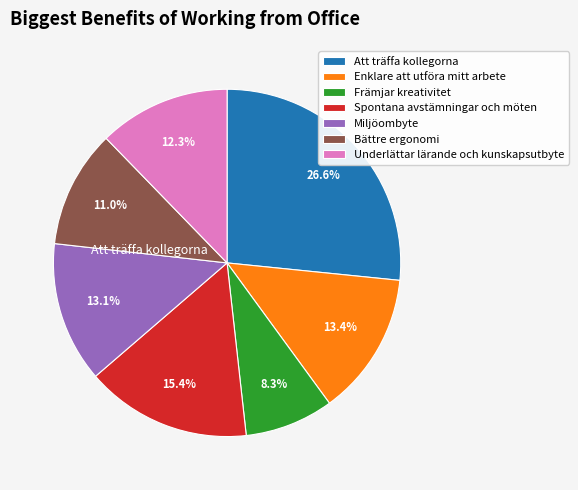

To the nearest percent, what is the difference between the largest and smallest slice percentages?

18%